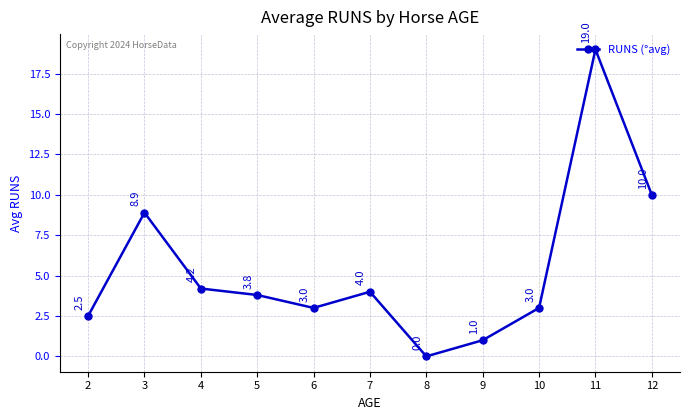

Is this an area chart (filled region under the line)?

No